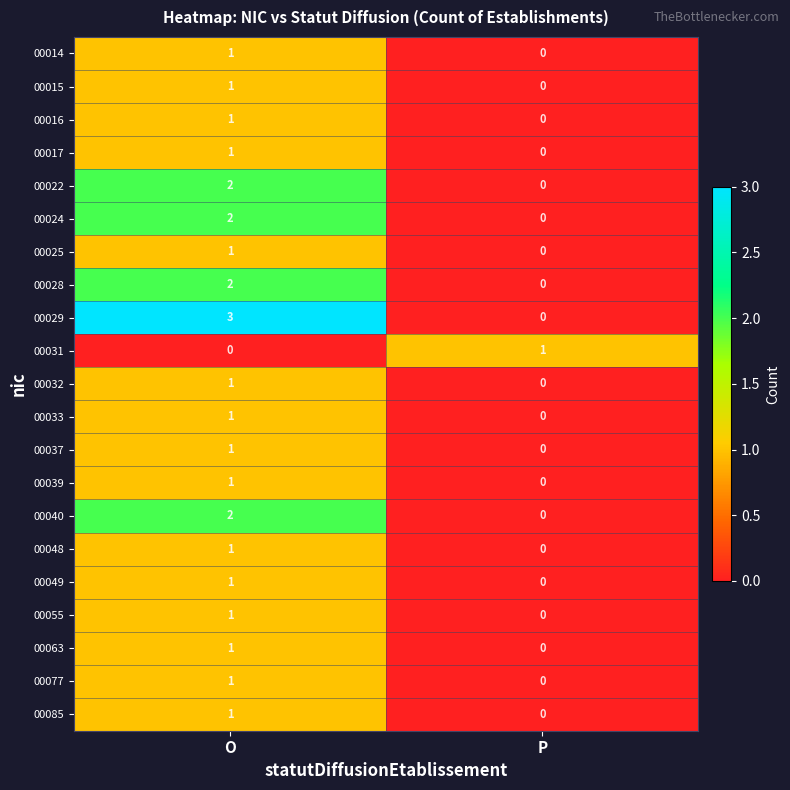

How many data points does each series have?

2